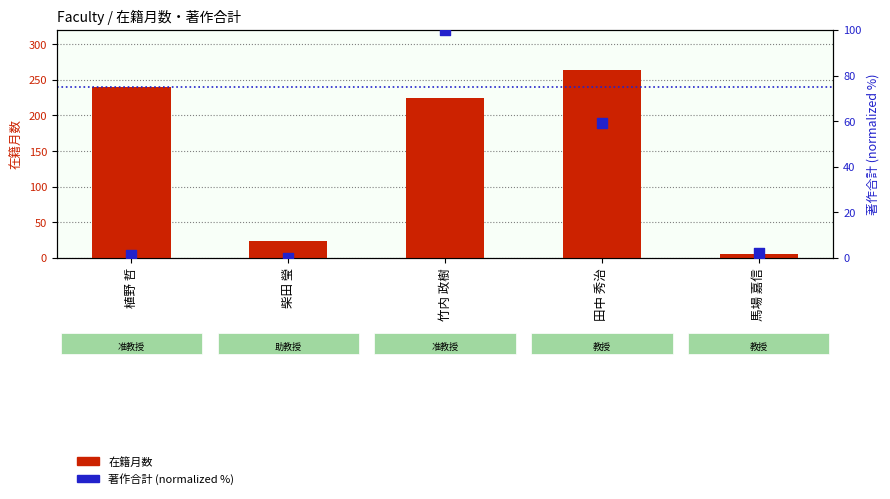

Which series reaches the maximum Y coordinate?

在籍月数